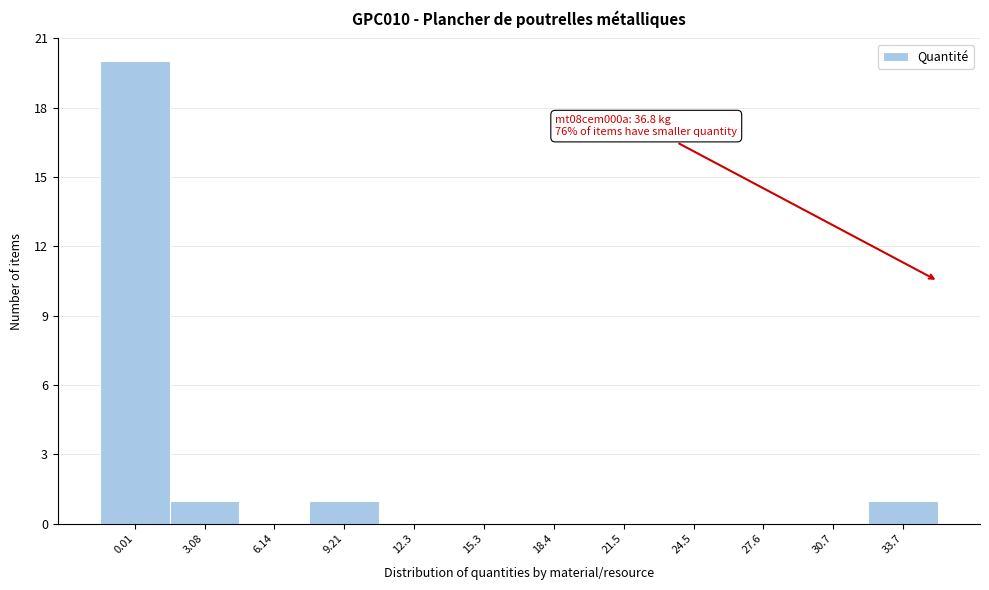

Reading right to left, list all the values displayed in this chart.

33.7=1	30.7=0	27.6=0	24.5=0	21.5=0	18.4=0	15.3=0	12.3=0	9.21=1	6.14=0	3.08=1	0.01=20